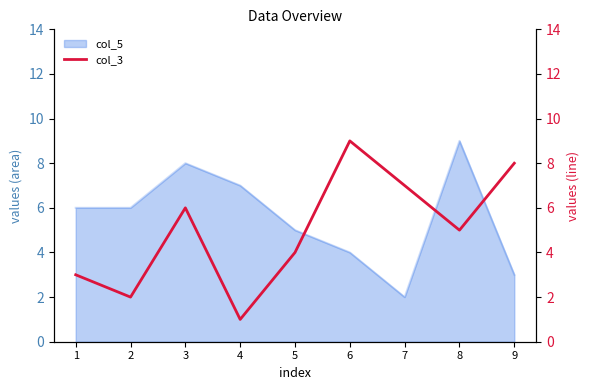

What is the greatest value displayed?

9